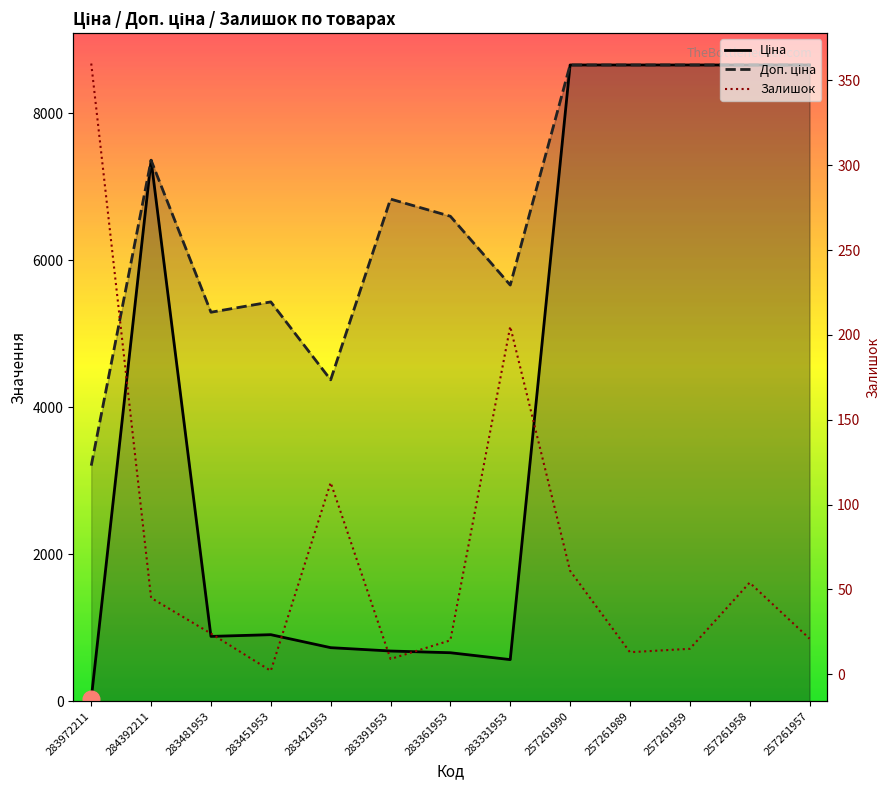

How many lines are shown in the chart?

3